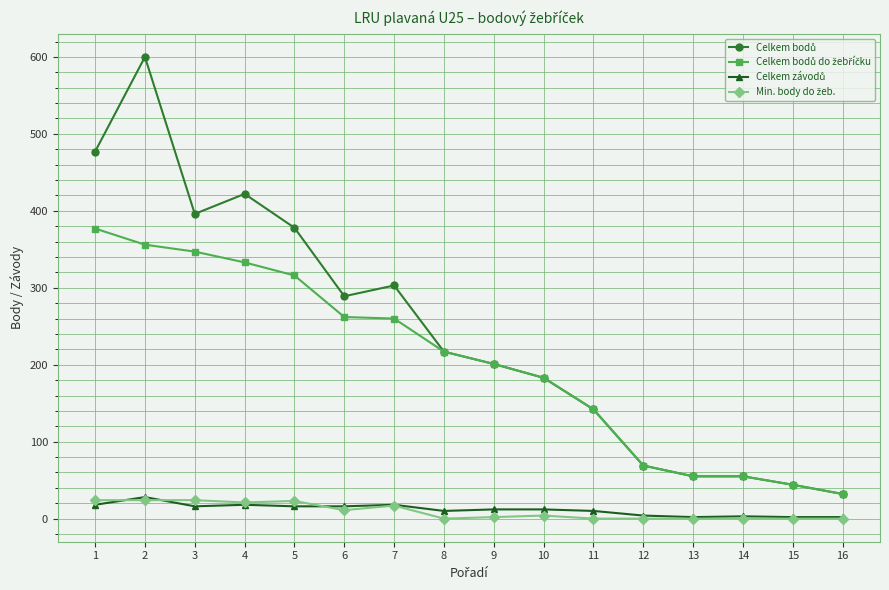

At how many categories does at least one series exceed 274?

7